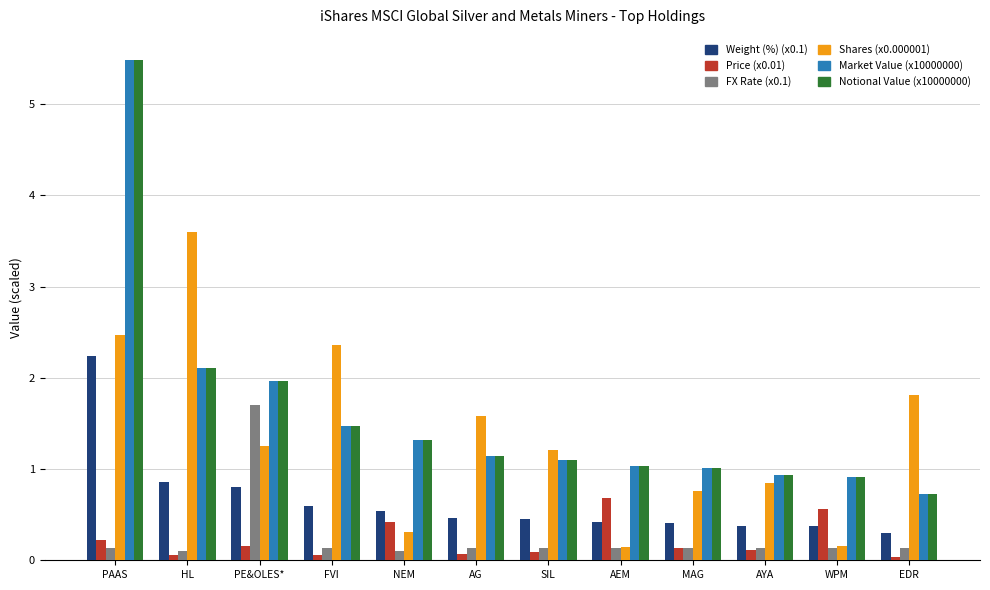

What is the sum of all Market Value (x10000000) values?

19.2